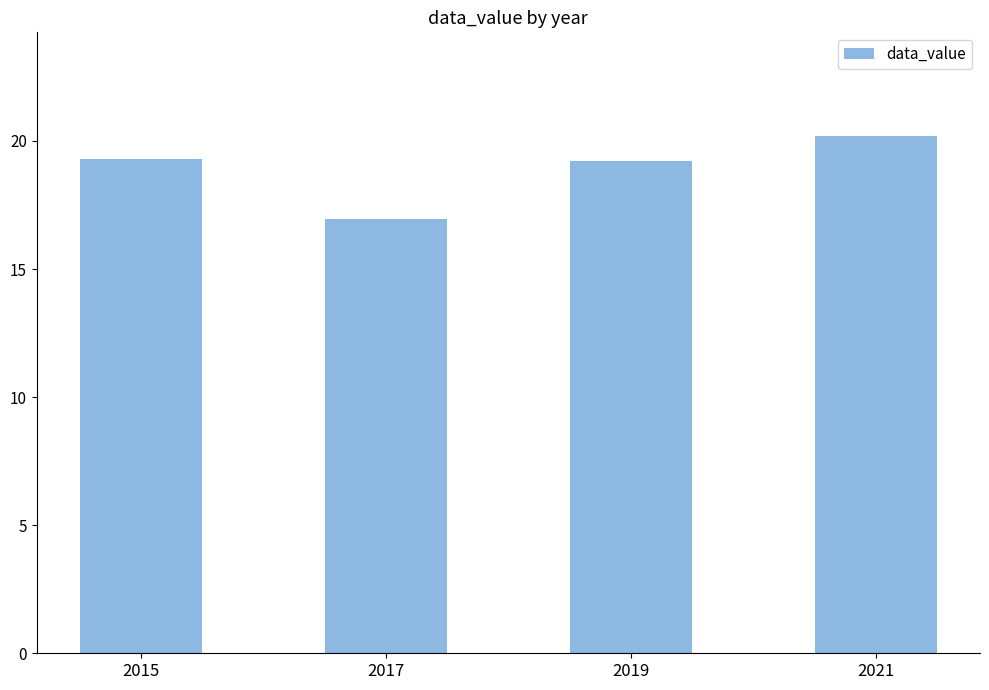

What is the difference between the second highest and second lowest values?

0.1